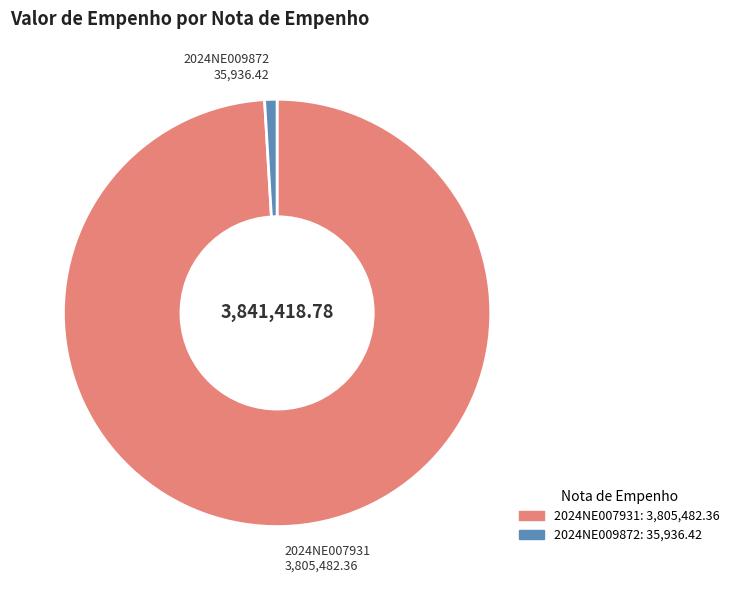

What is the majority slice?

2024NE007931